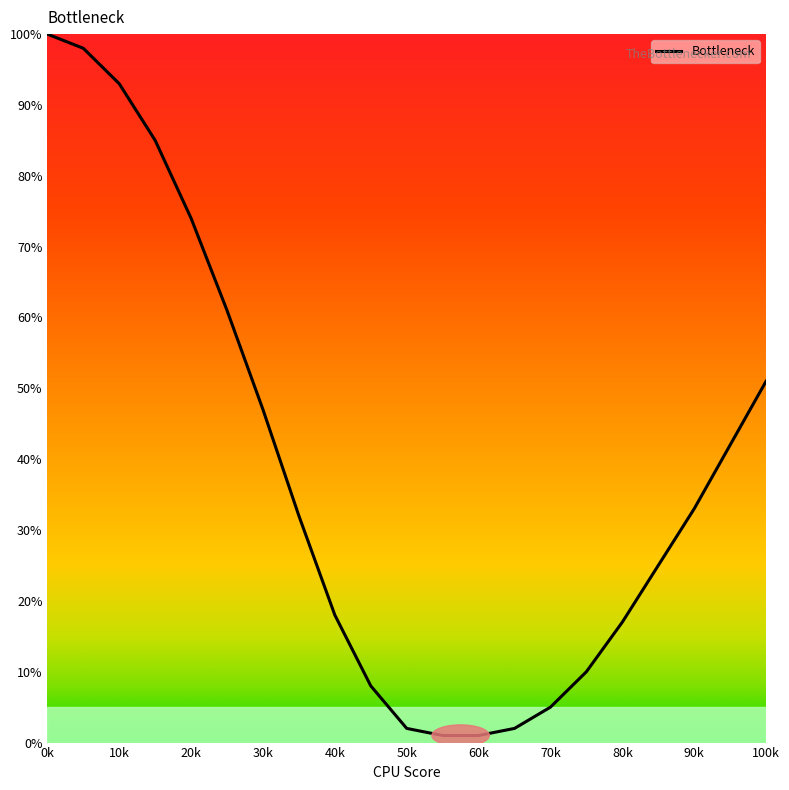

What is the maximum value shown in the chart?

100